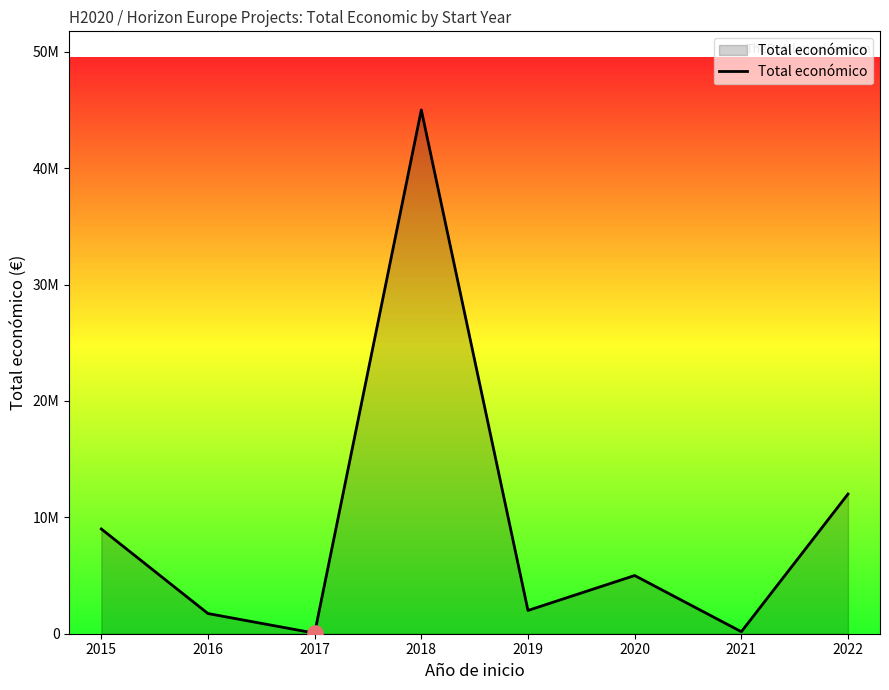

Which has a higher value, 2015 or 2021?

2015